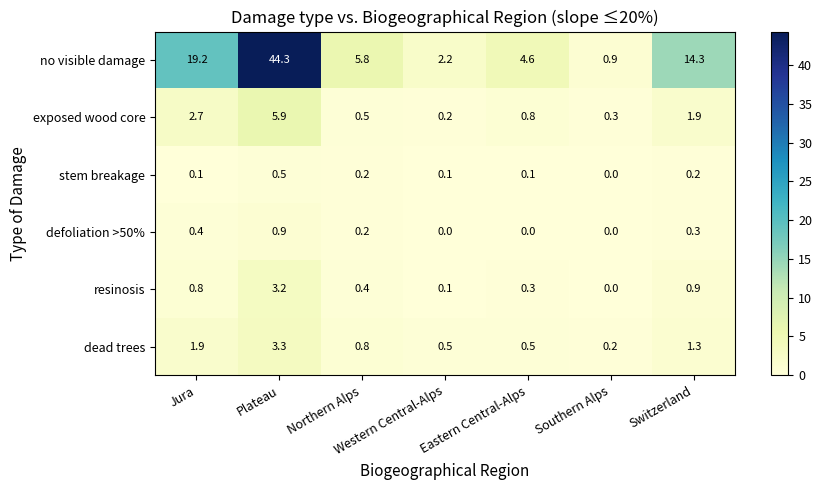

Is it true that exposed wood core equals 0.2 at Western Central-Alps?

True